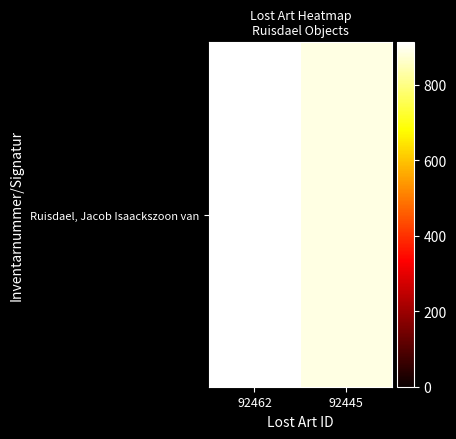

Which label corresponds to the smallest value in the chart?

92445